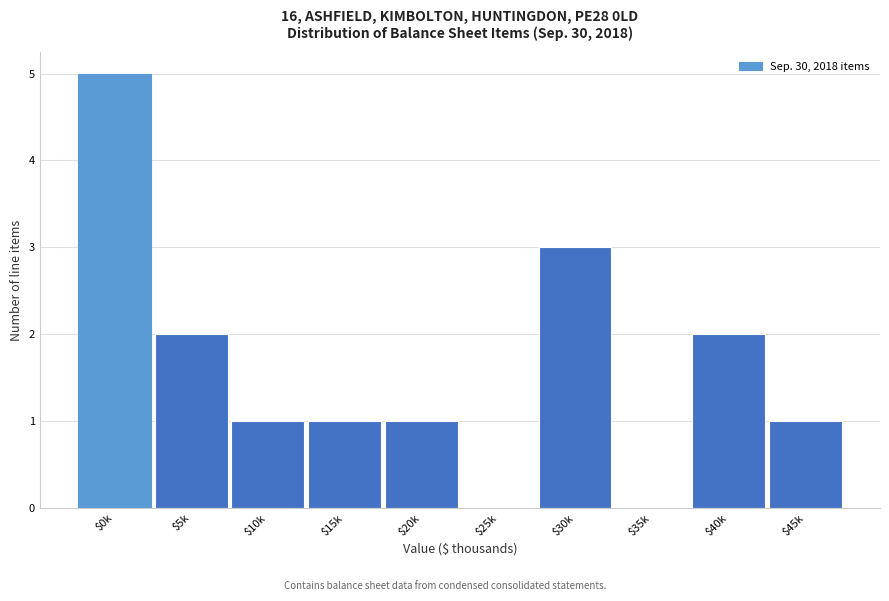

What is the greatest value displayed?

5